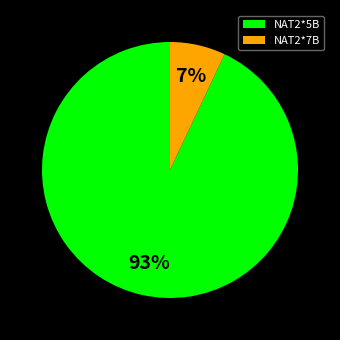

Is there a majority slice in this chart?

Yes